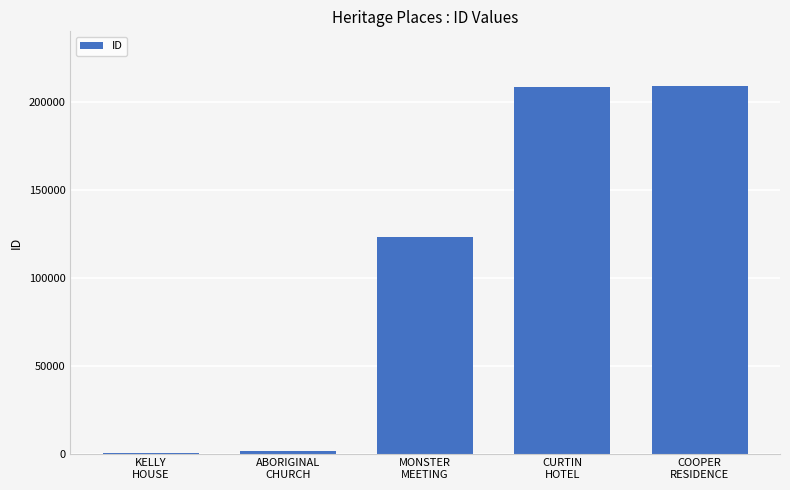

What is the sum of all values?

542726